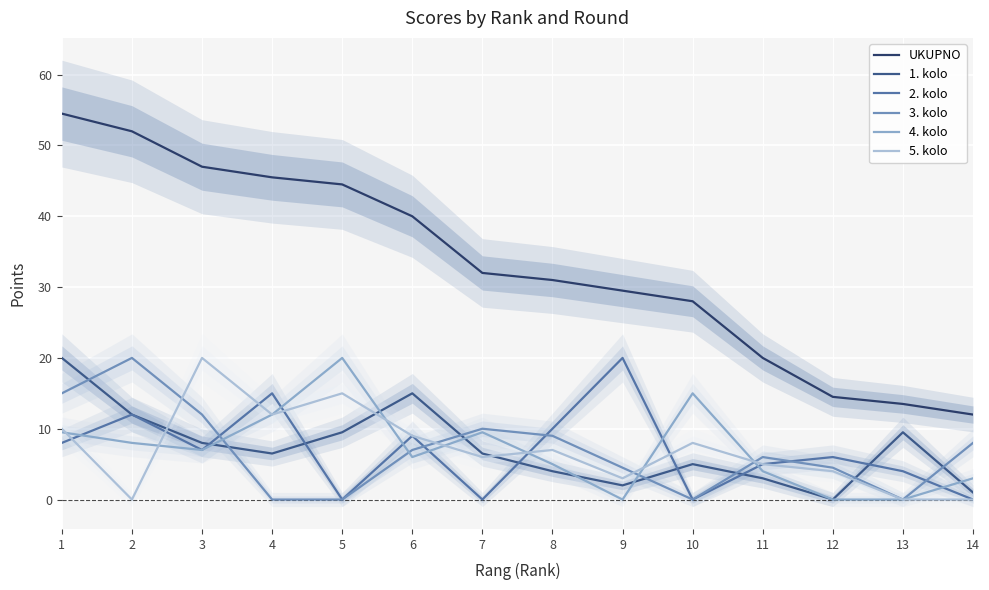

Reading right to left, extract all data points from this chart.

UKUPNO: 12.0	13.5	14.5	20.0	28.0	29.5	31.0	32.0	40.0	44.5	45.5	47.0	52.0	54.5
1. kolo: 1.0	9.5	0.0	3.0	5.0	2.0	4.0	6.5	15.0	9.5	6.5	8.0	12.0	20.0
2. kolo: 0.0	4.0	6.0	5.0	0.0	20.0	10.0	0.0	9.0	0.0	15.0	7.0	12.0	8.0
3. kolo: 8.0	0.0	4.5	6.0	0.0	4.5	9.0	10.0	7.0	0.0	0.0	12.0	20.0	15.0
4. kolo: 3.0	0.0	0.0	4.0	15.0	0.0	5.0	9.5	6.0	20.0	12.0	7.0	8.0	9.5
5. kolo: 0.0	0.0	4.0	5.0	8.0	3.0	7.0	6.0	9.0	15.0	12.0	20.0	0.0	10.0